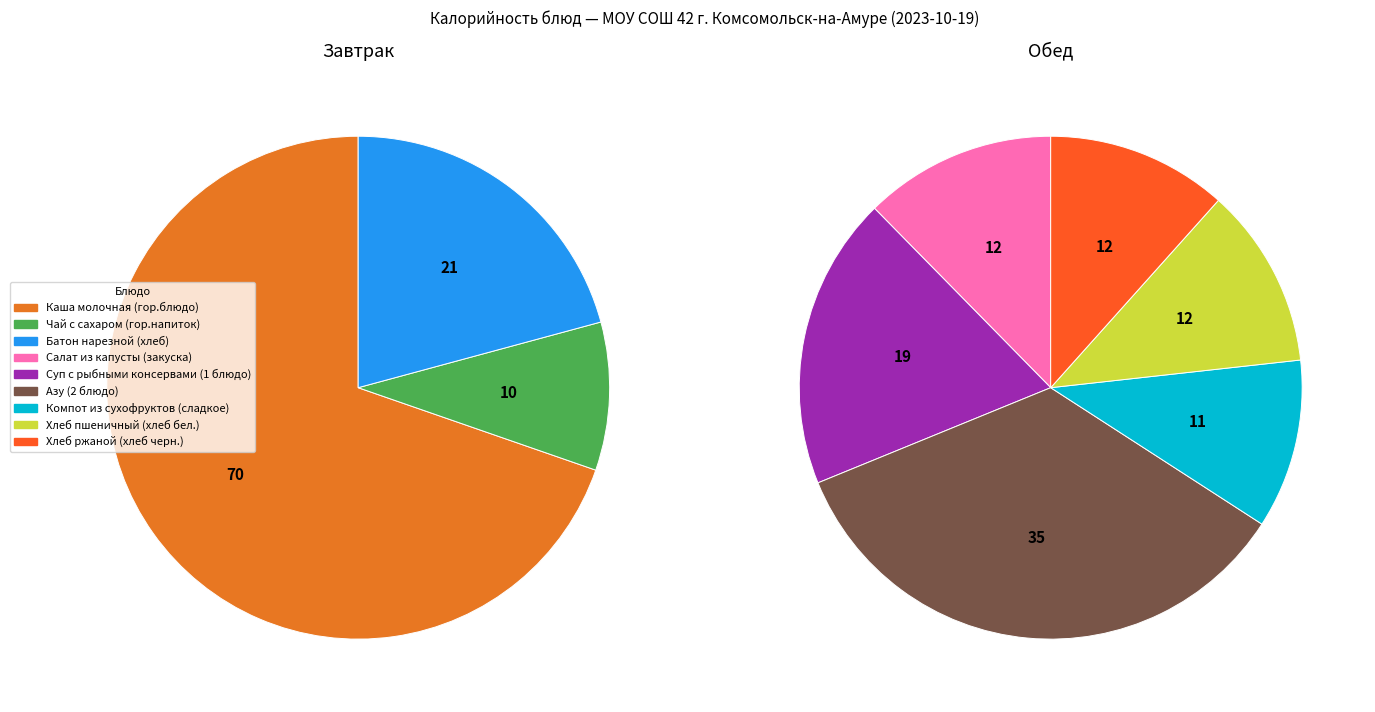

Do Батон нарезной (хлеб) and Чай с сахаром (гор.напиток) together represent more than half of the pie?

No